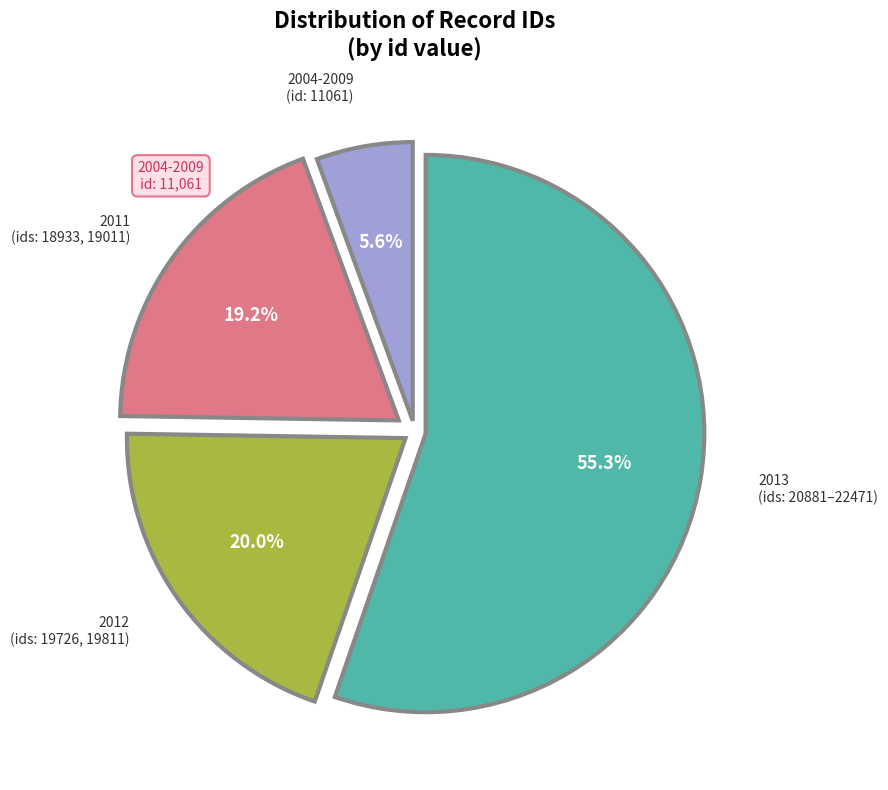

Is there any slice that represents more than half of the pie?

Yes